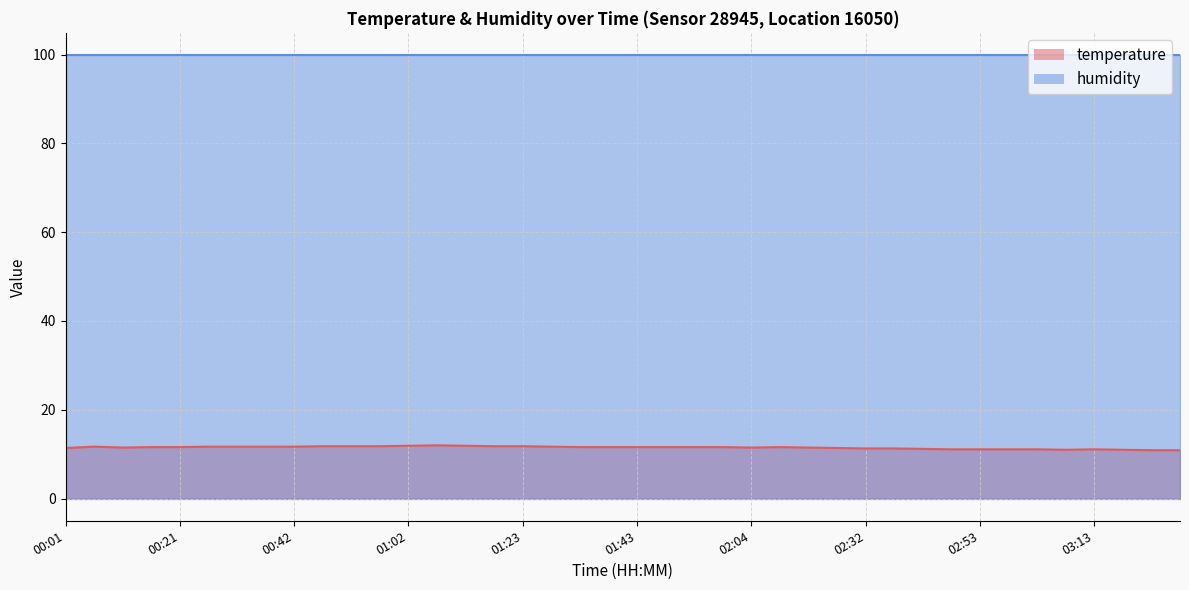

What is the label of the 40th point from the left?

03:29